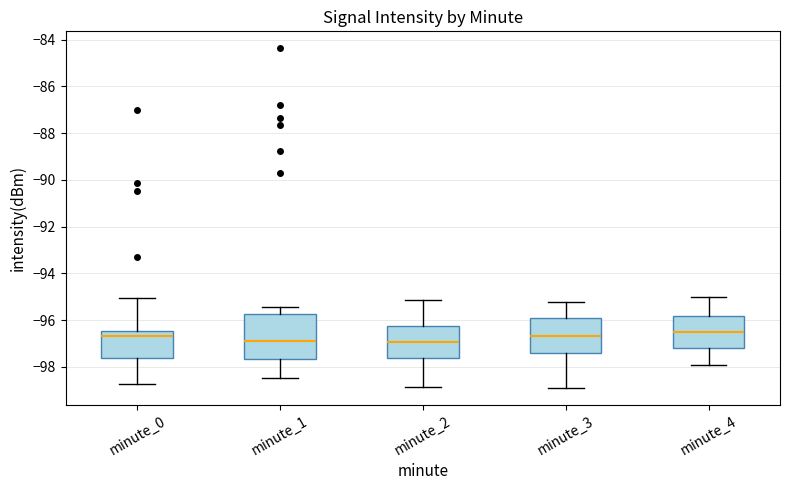

Reading left to right, transcribe this box plot: for each box, give where its median line is, the range the box spans, and where its two whiskers end, as read against the y-axis. The values are not printed on the chart, so give them approximately, as read against the axis.

minute_0: median -96.6, box -97.6 to -96.4, whiskers -98.8 to -95.0
minute_1: median -96.8, box -97.6 to -95.8, whiskers -98.4 to -95.4
minute_2: median -97.0, box -97.6 to -96.2, whiskers -98.8 to -95.2
minute_3: median -96.6, box -97.4 to -96.0, whiskers -98.8 to -95.2
minute_4: median -96.6, box -97.2 to -95.8, whiskers -98.0 to -95.0